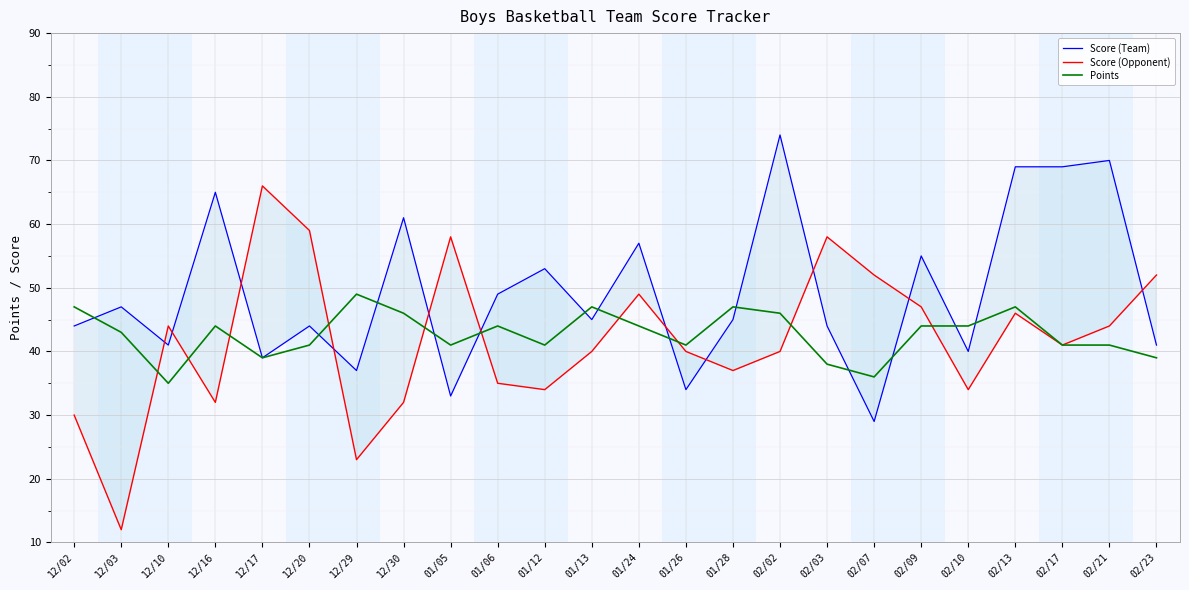

How many values in the Score (Opponent) series are below 41?

12